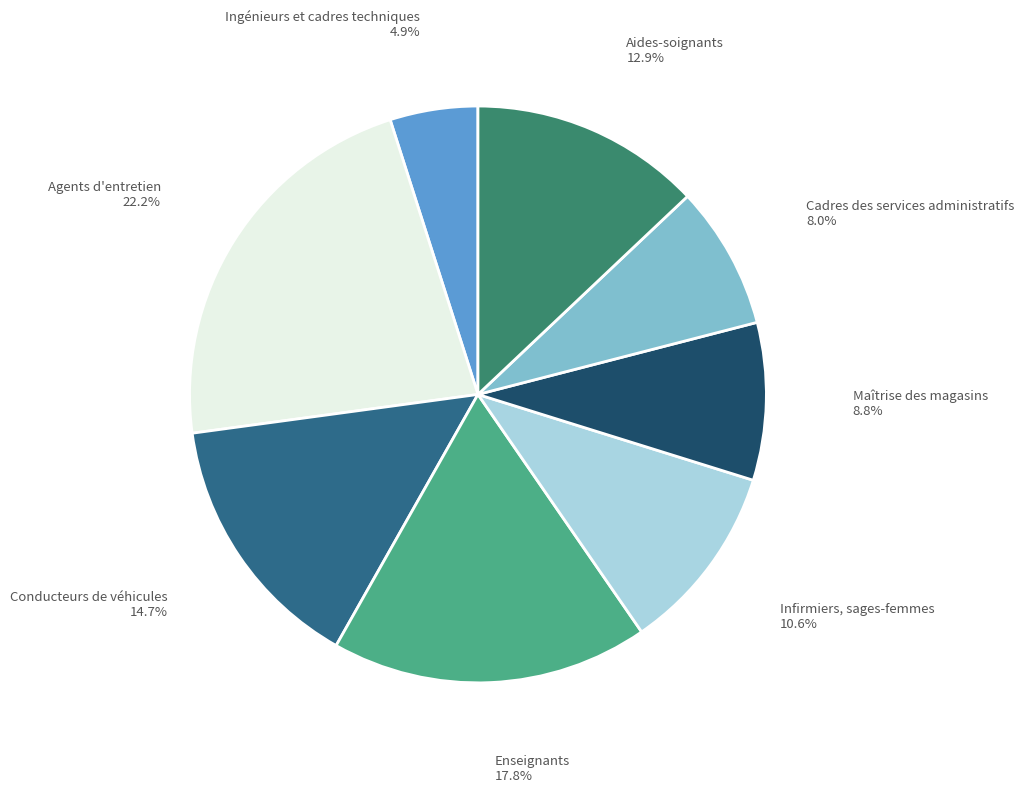

Is there any slice that represents more than half of the pie?

No